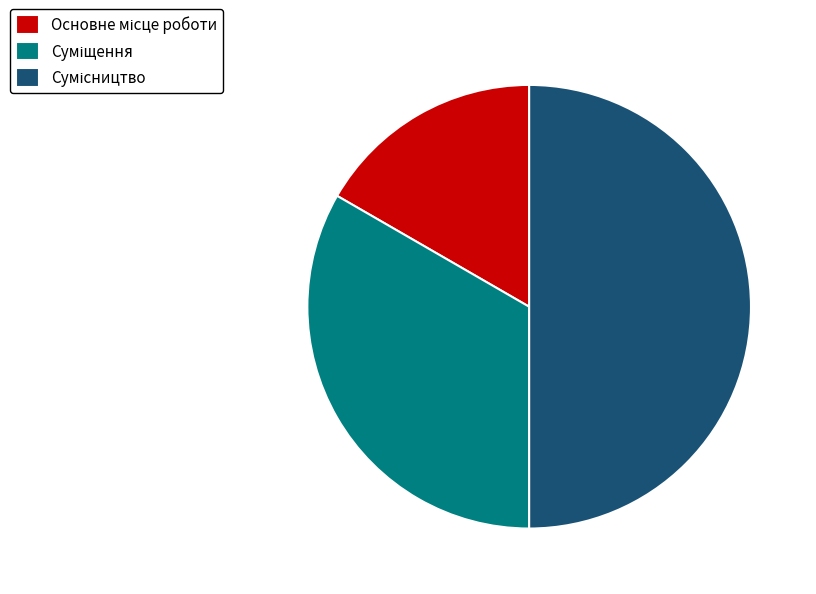

Count the number of slices in the pie.

3